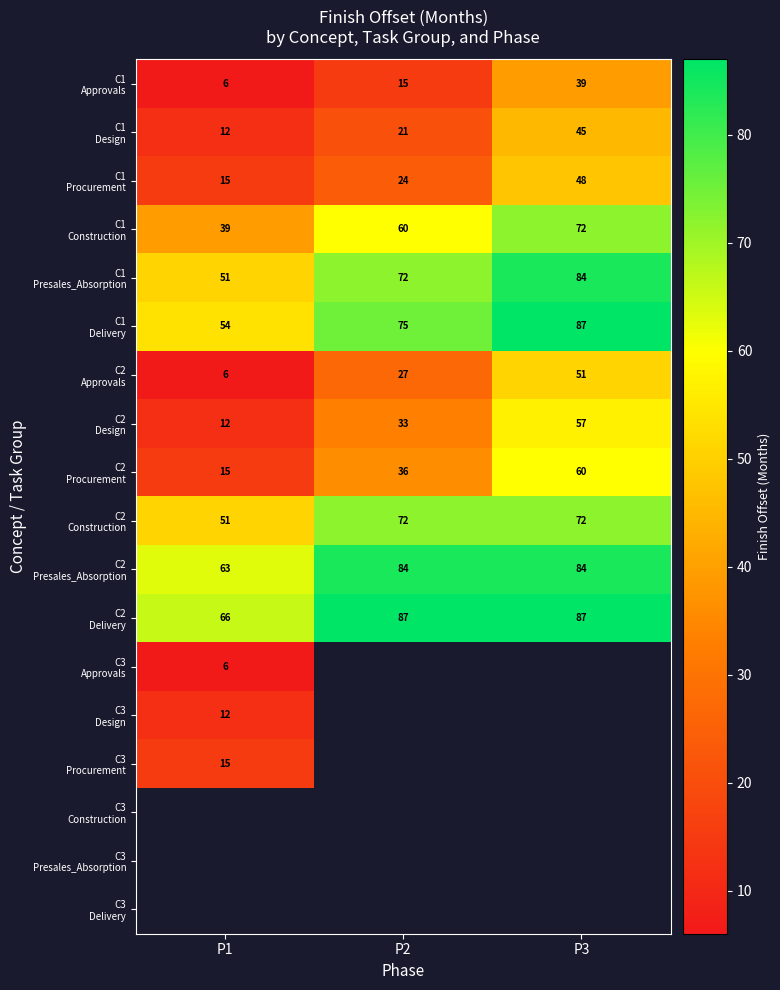

What is the spread (max minus min) of values at P3?

48.0